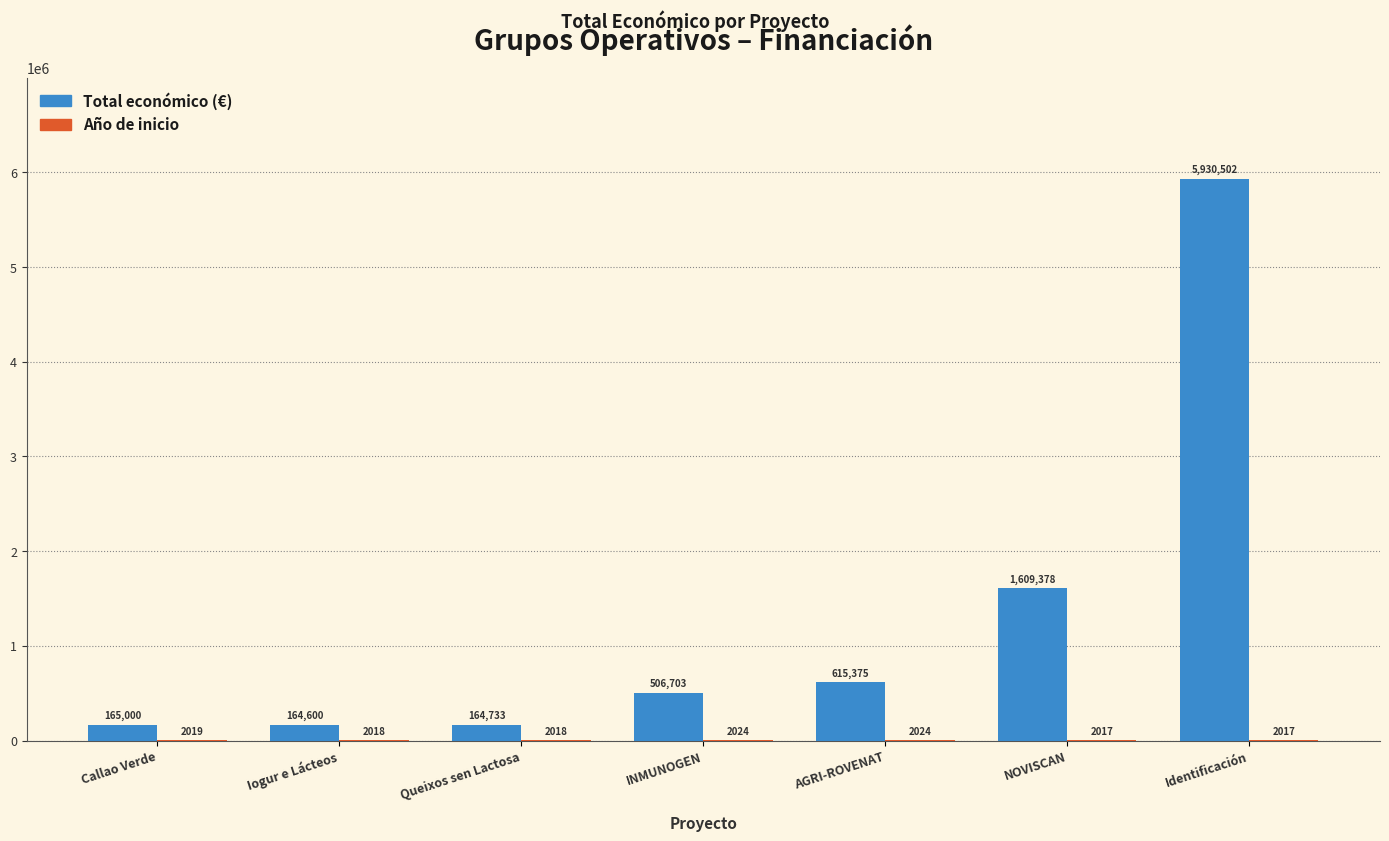

At which category does the chart reach its peak across all series?

Identificación